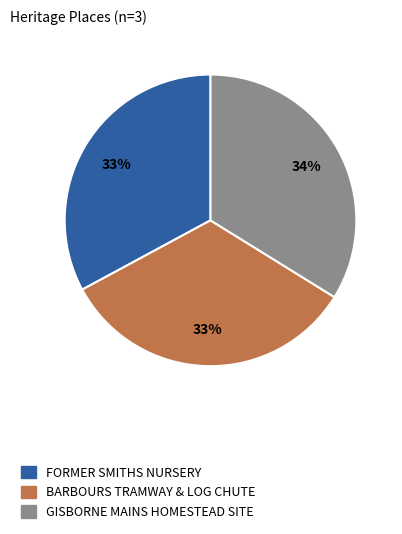

Combined, do GISBORNE MAINS HOMESTEAD SITE and BARBOURS TRAMWAY & LOG CHUTE account for over 50%?

Yes